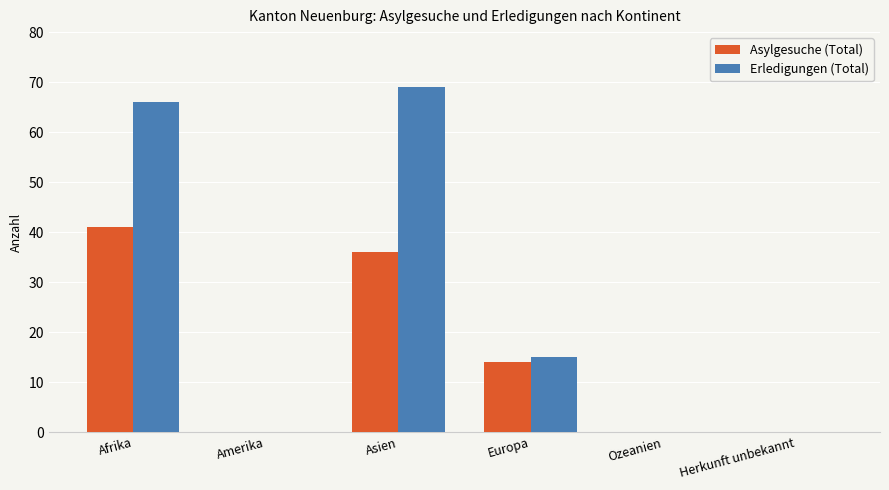

Does the chart contain stacked bars?

No